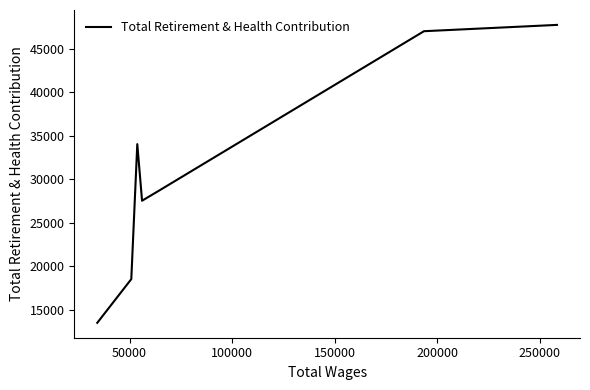

Reading right to left, extract all data points from this chart.

47781	47055	28639	27542	34056	18517	13486